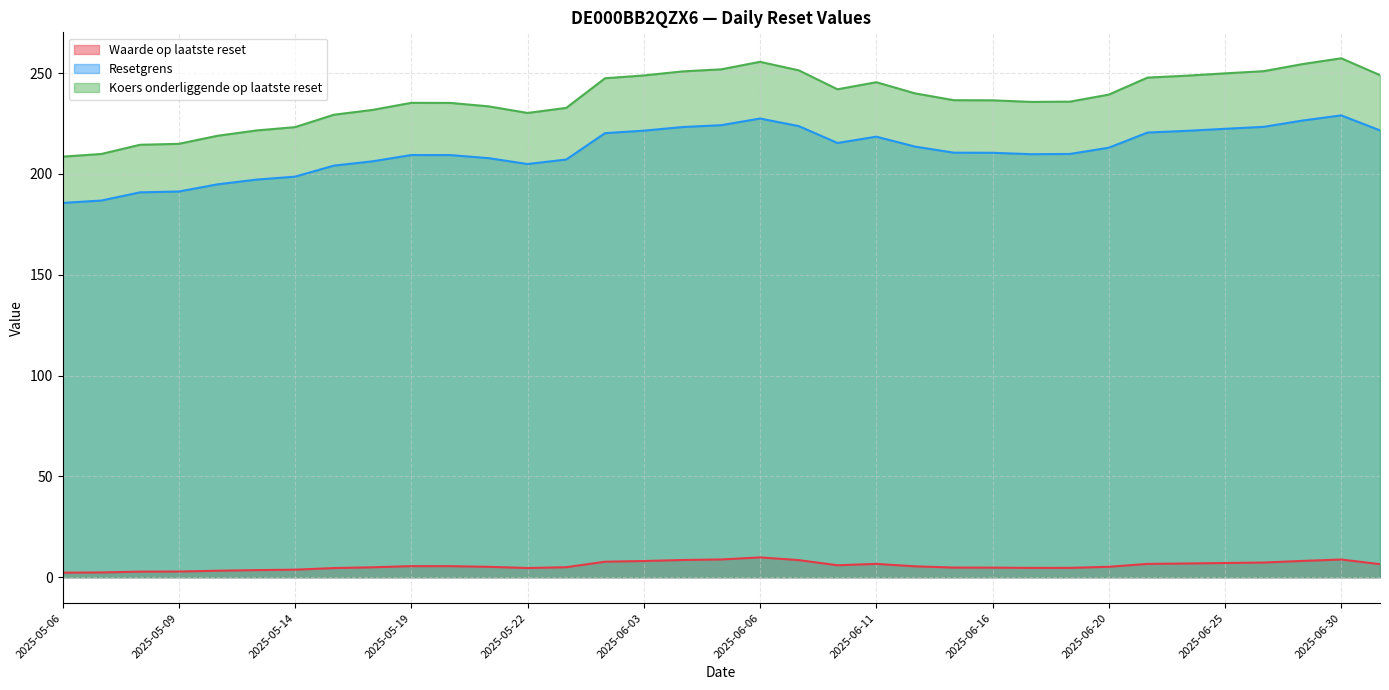

True or false: Waarde op laatste reset and Resetgrens intersect in this chart.

False